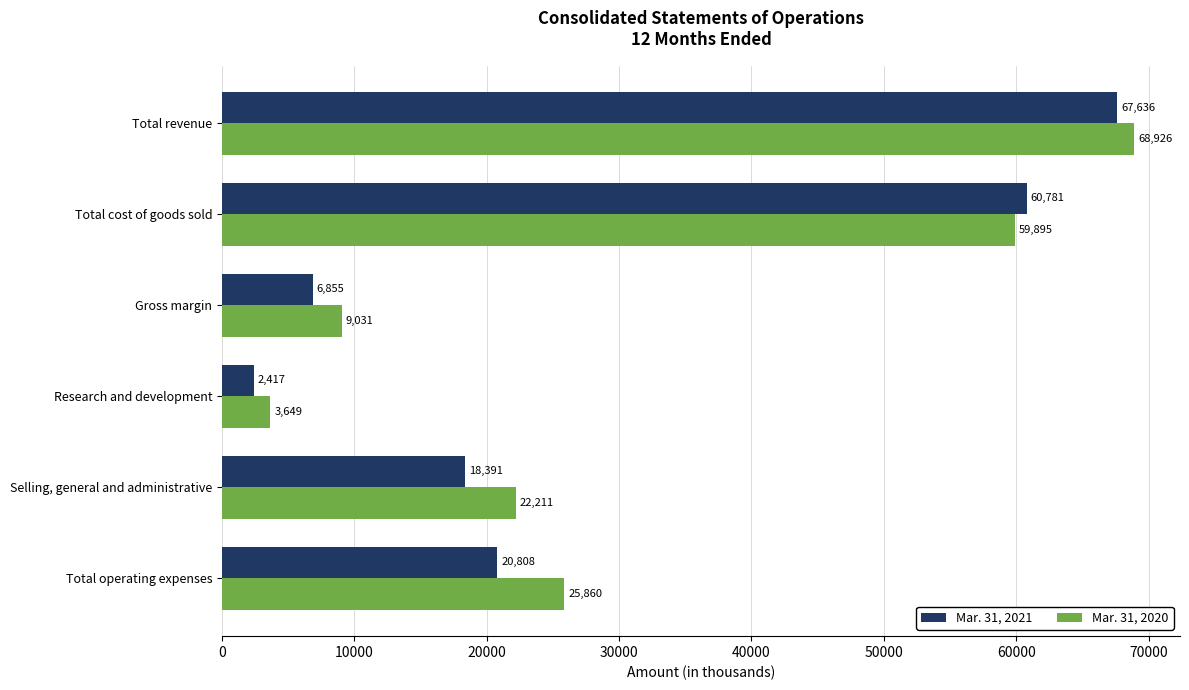

The value of Mar. 31, 2021 at Research and development is 2417. True or false?

True